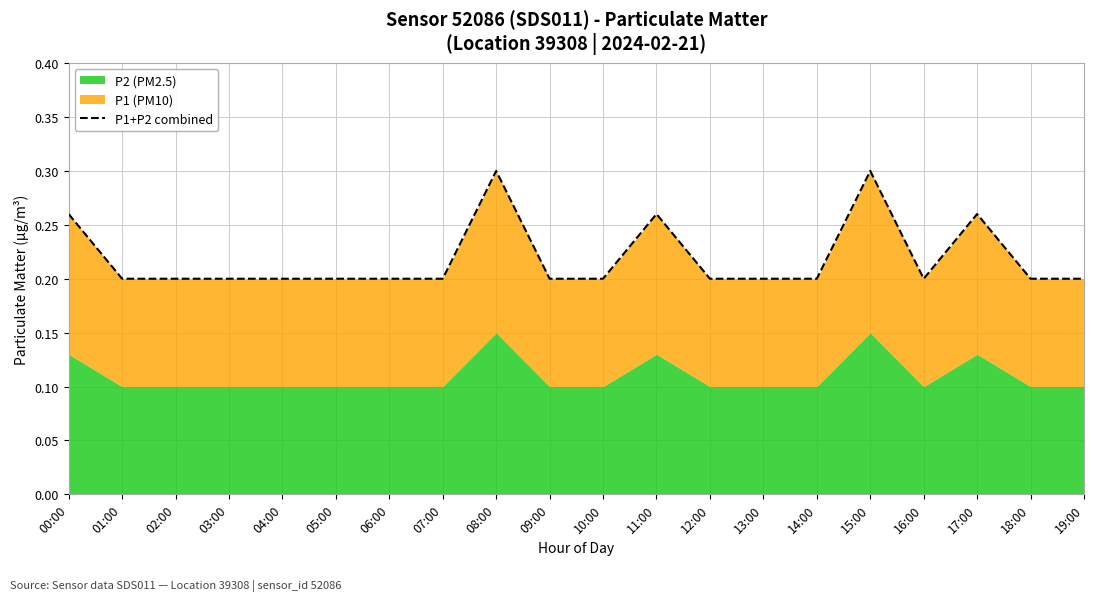

What is the value of the 5th point from the left?

0.2